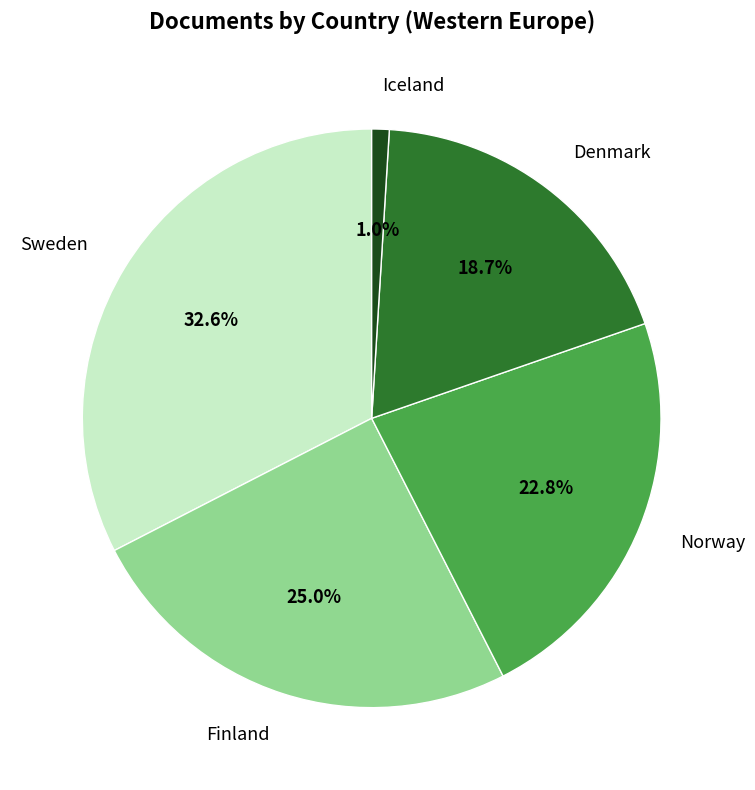

To the nearest percent, what percentage of the pie is Iceland?

1%